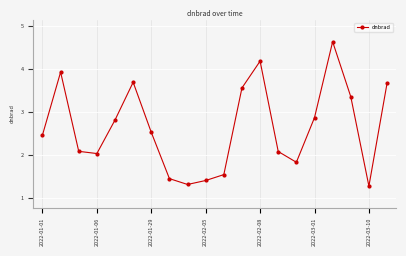

How many points are lower than both their immediate neighbors (excluding endpoints)?

4